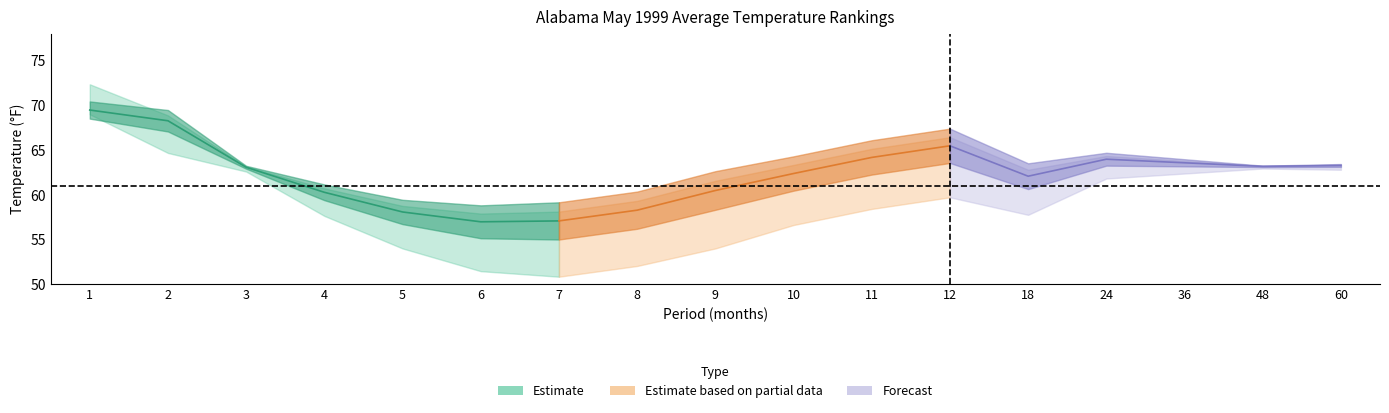

True or false: Value has more than 2 points higher than both neighbors.

False